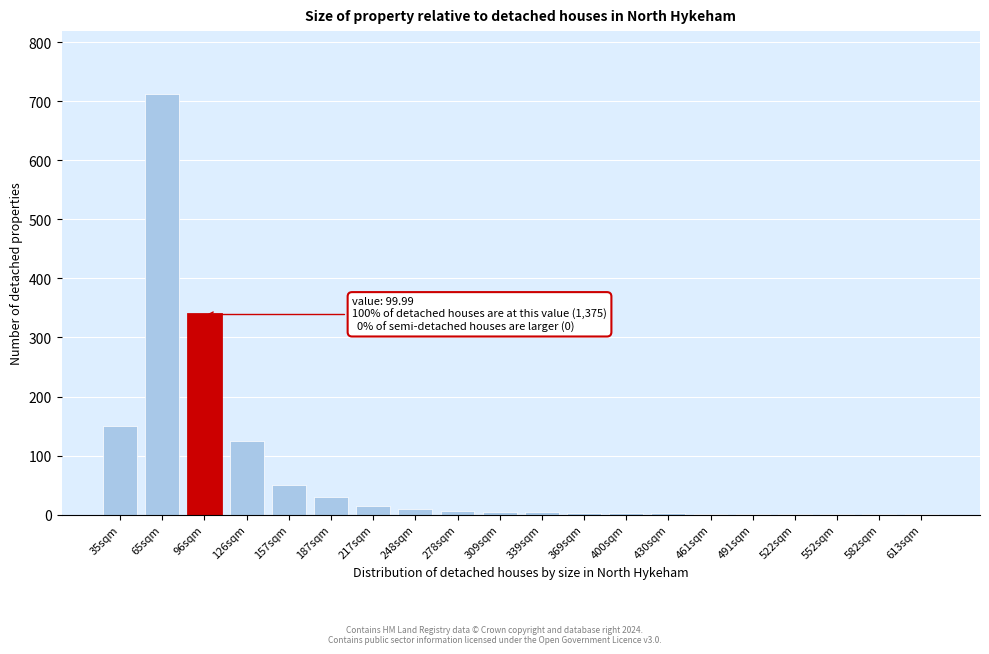

What is the sum of all values?

1461